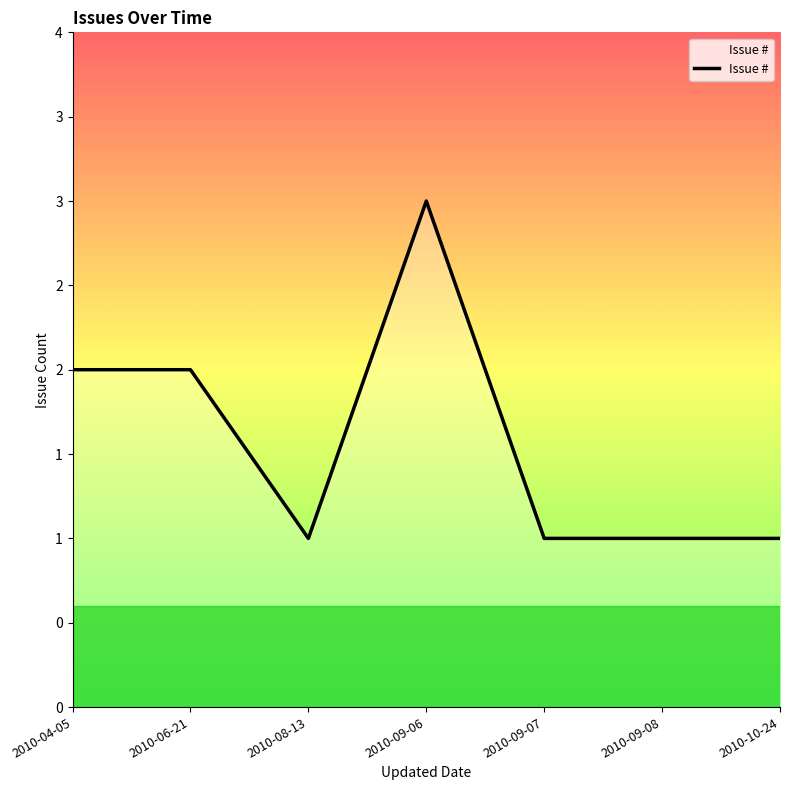

Is this an area chart (filled region under the line)?

Yes